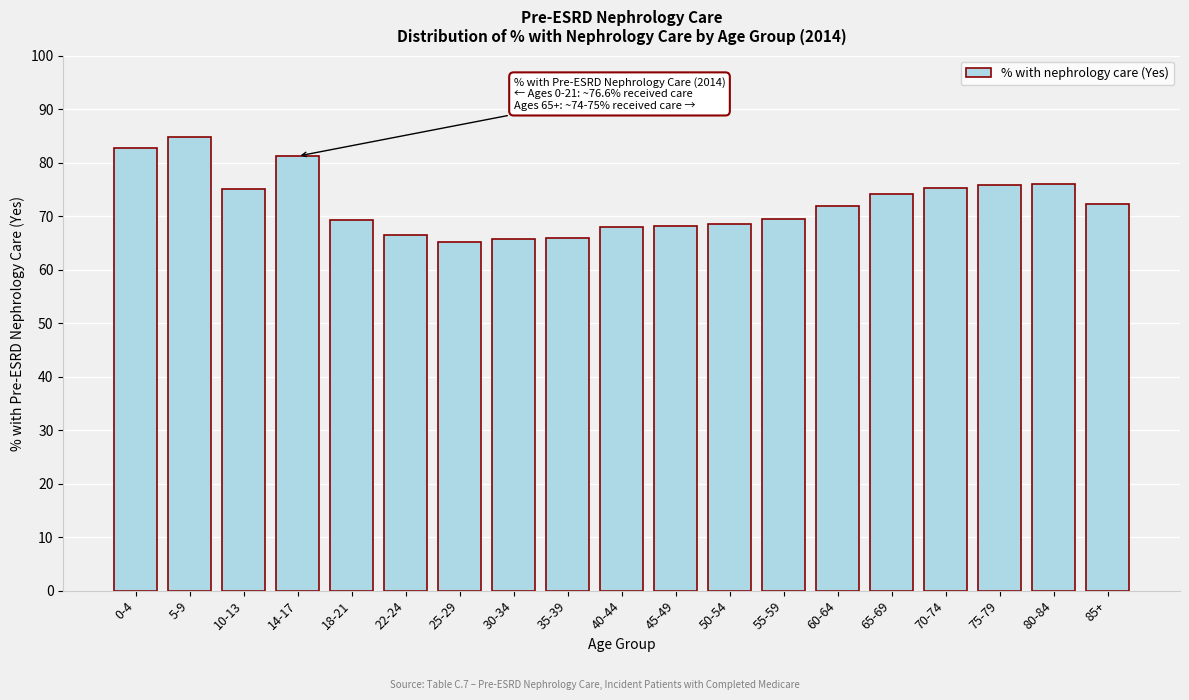

What is the difference between the maximum and second lowest values?

19.1